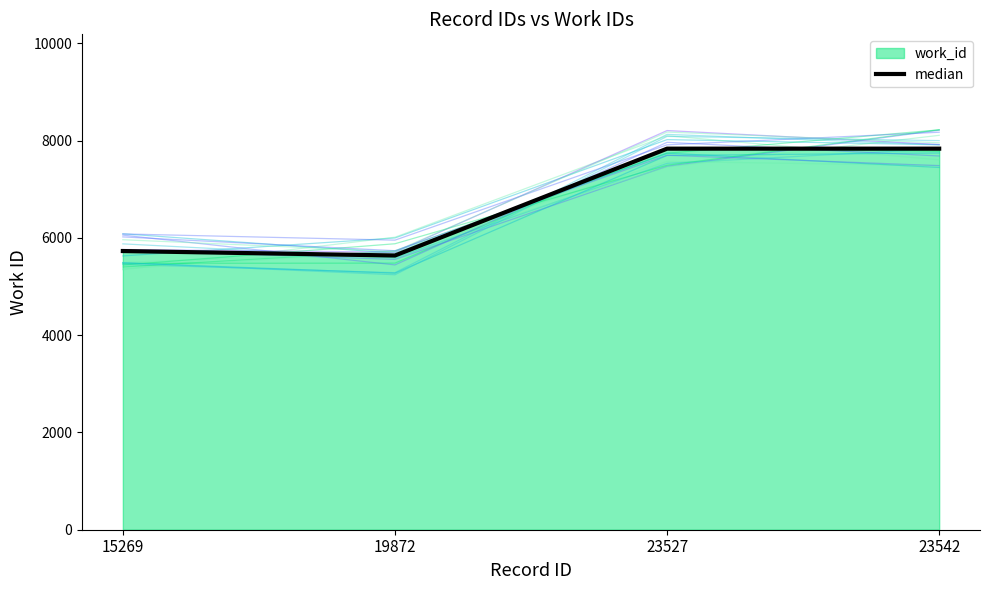

What is the value of the 4th point from the left?

7835